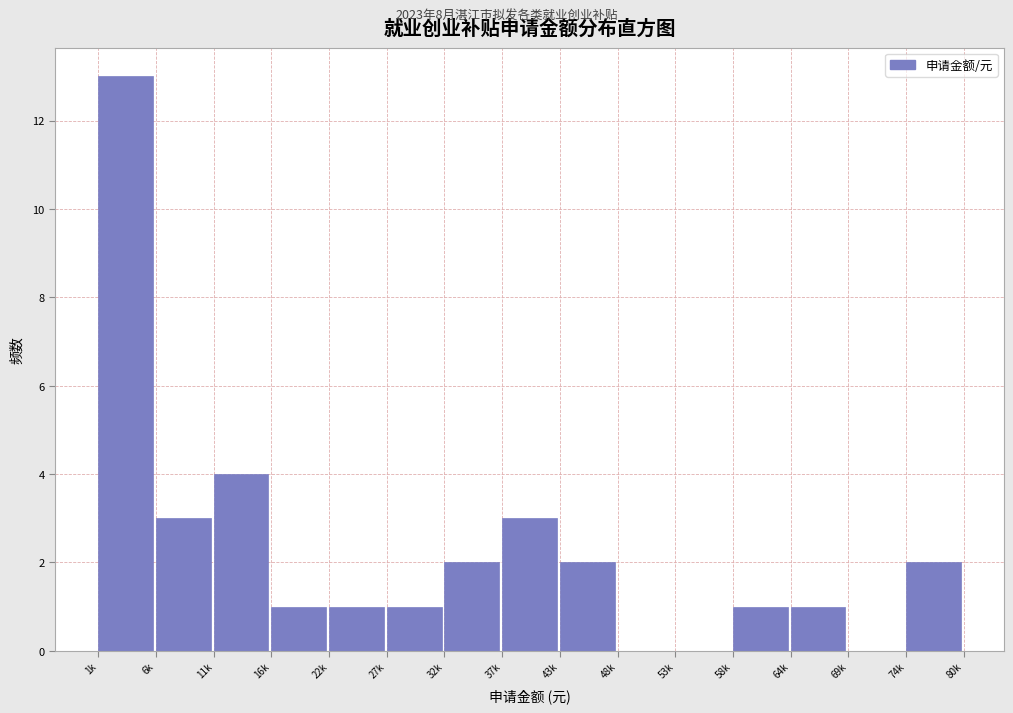

Reading left to right, transcribe all the data shown in this chart.

1k=13	6k=3	11k=4	16k=1	22k=1	27k=1	32k=2	37k=3	43k=2	48k=0	53k=0	58k=1	64k=1	69k=0	74k=2